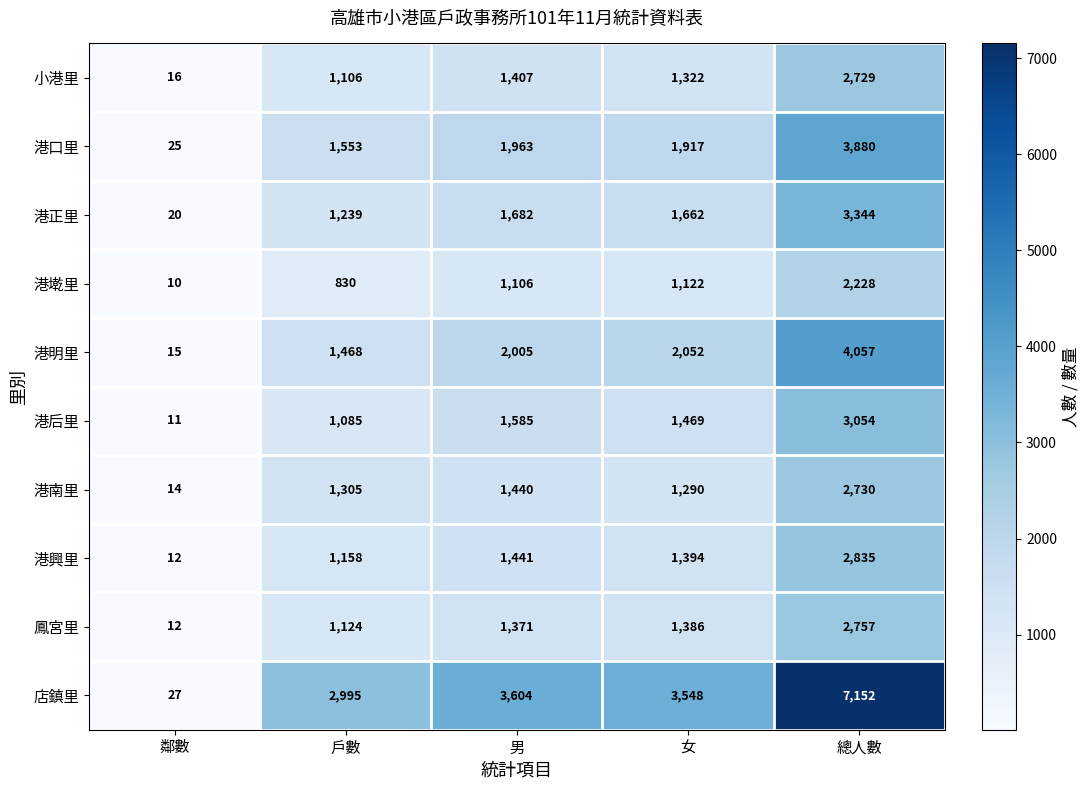

Count the number of categories in the chart.

5